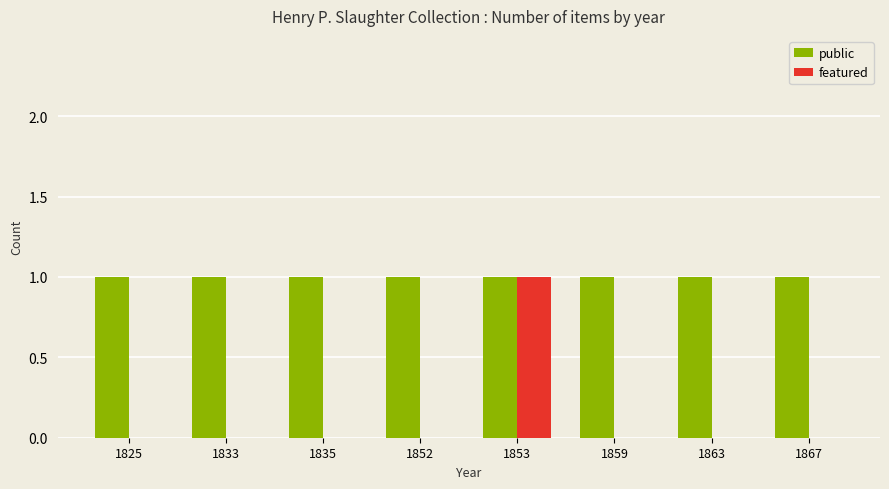

What is the maximum value shown in the chart?

1